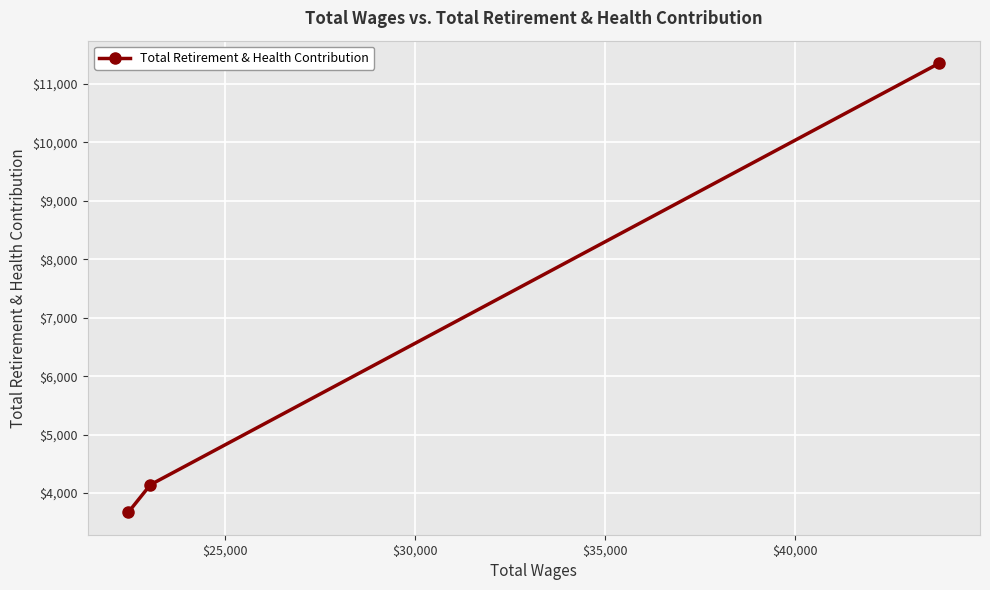

Reading left to right, what are all the values shown in this chart?

3672	4143	11355